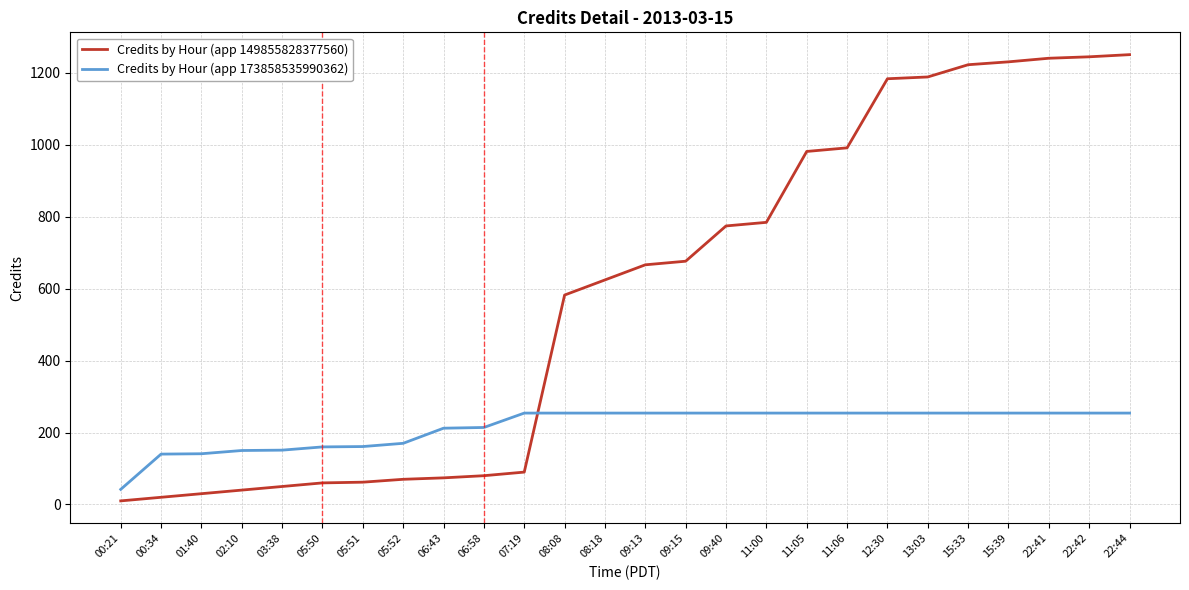

What is the difference between the highest and lowest values at 05:50?

100